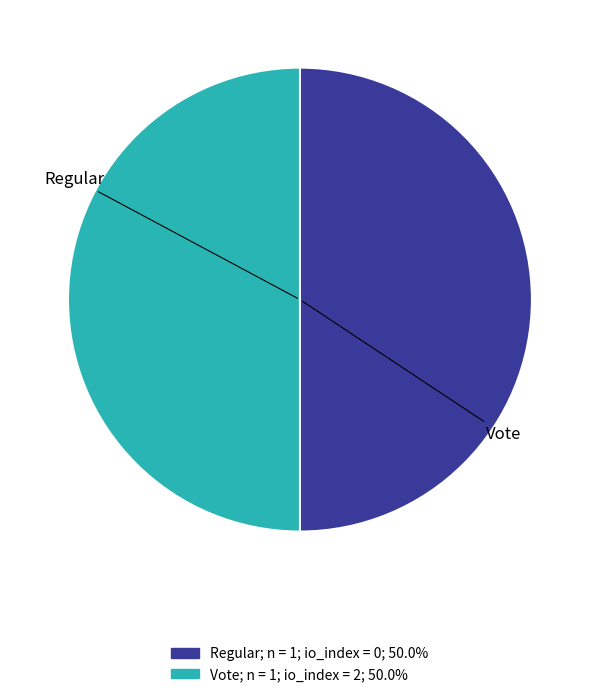

Is it true that Regular is 7% of the pie?

False